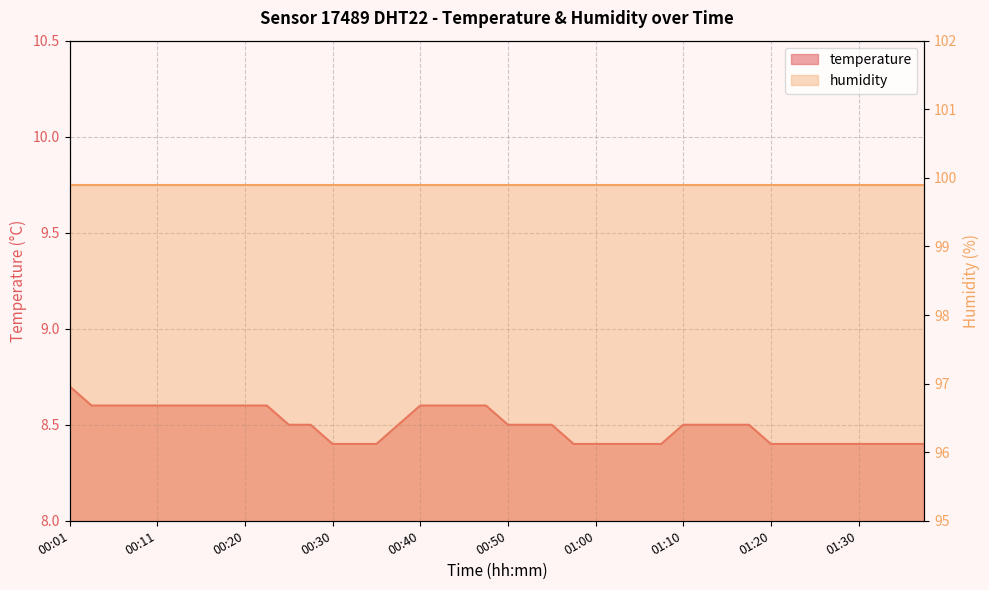

What is the value of the 15th point from the left?

8.4